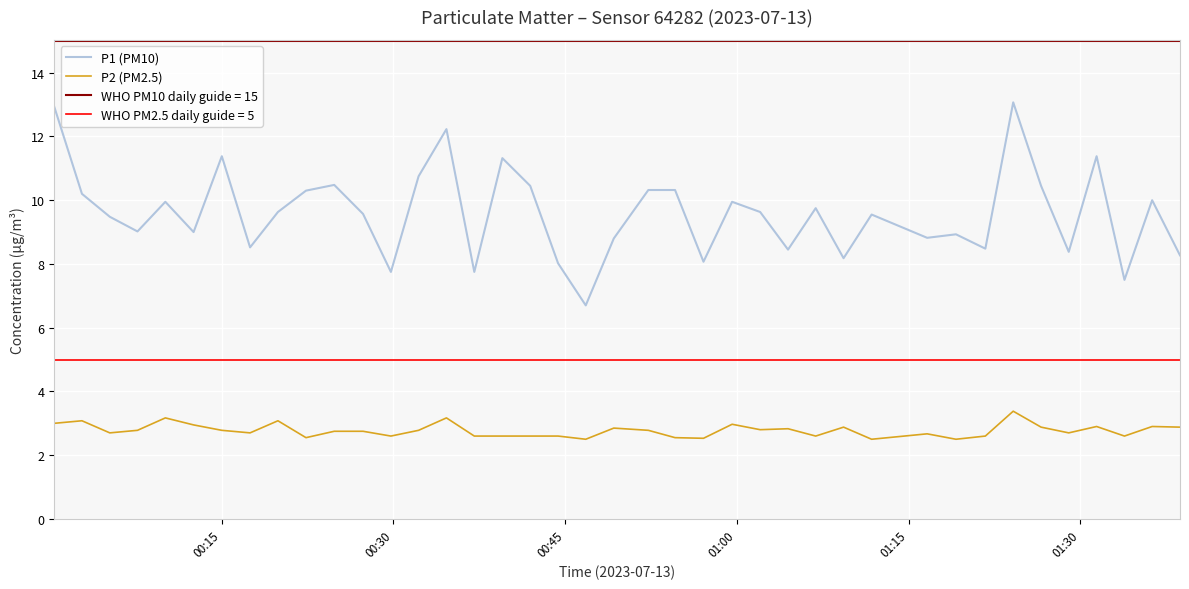

True or false: P1 (PM10) has more than 1 points higher than both neighbors.

True